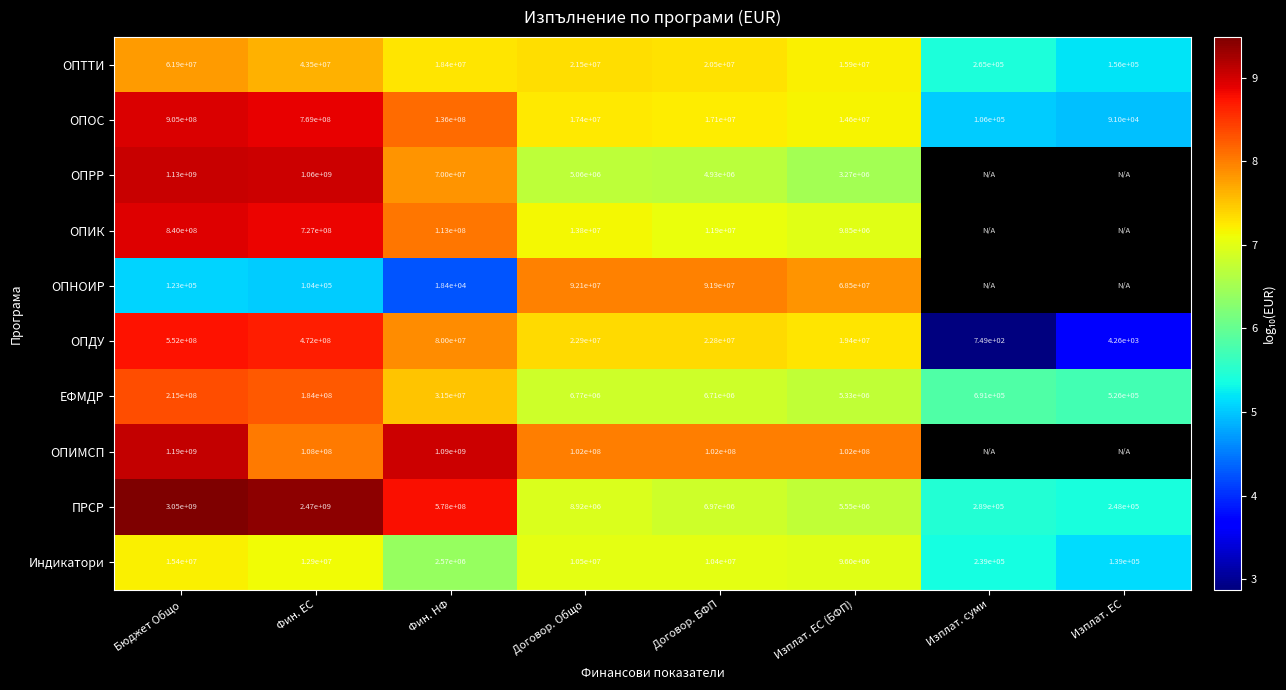

Where does the ПРСР series first go above 8920000?

Бюджет Общо